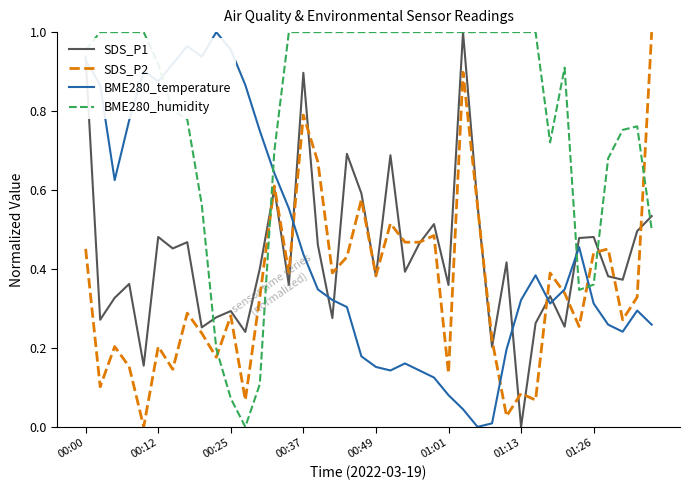

Which series has the largest total across all categories?

BME280_humidity